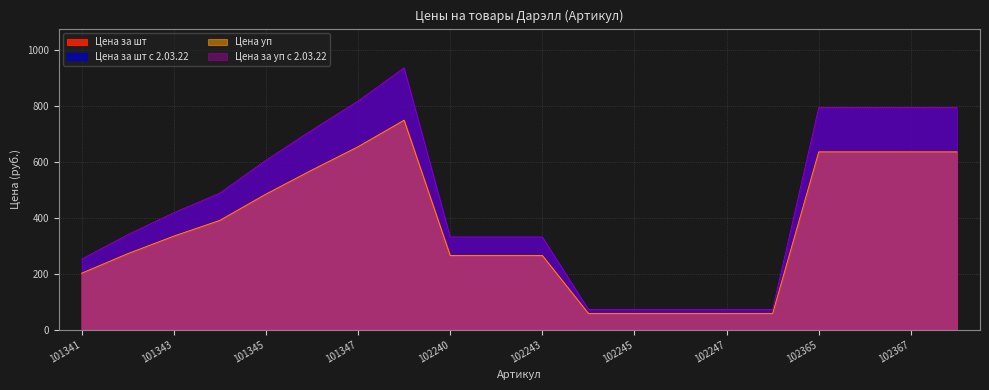

True or false: Цена уп and Цена за шт с 2.03.22 intersect in this chart.

False